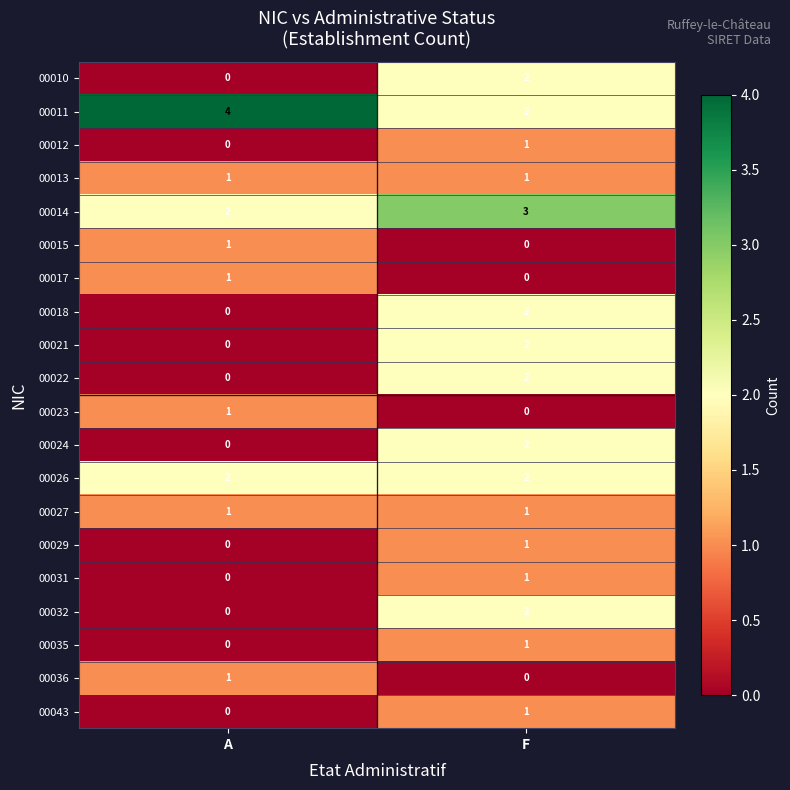

Rank the categories by 00032 value from lowest to highest.

A, F